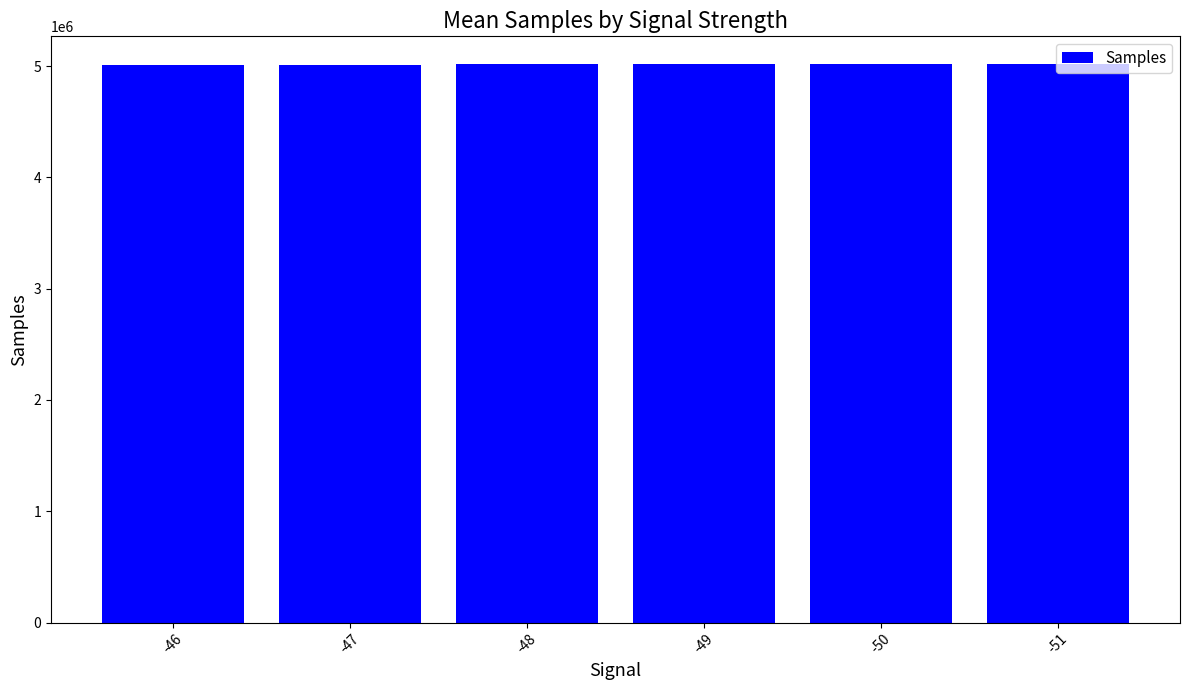

Is it true that the value at -48 is 5017690?

True